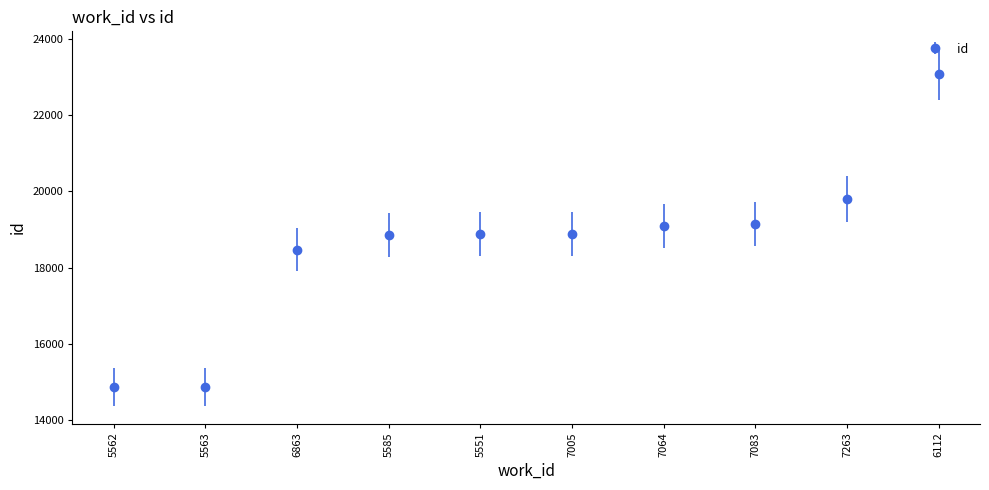

The value at 7064 is 19086. True or false?

True